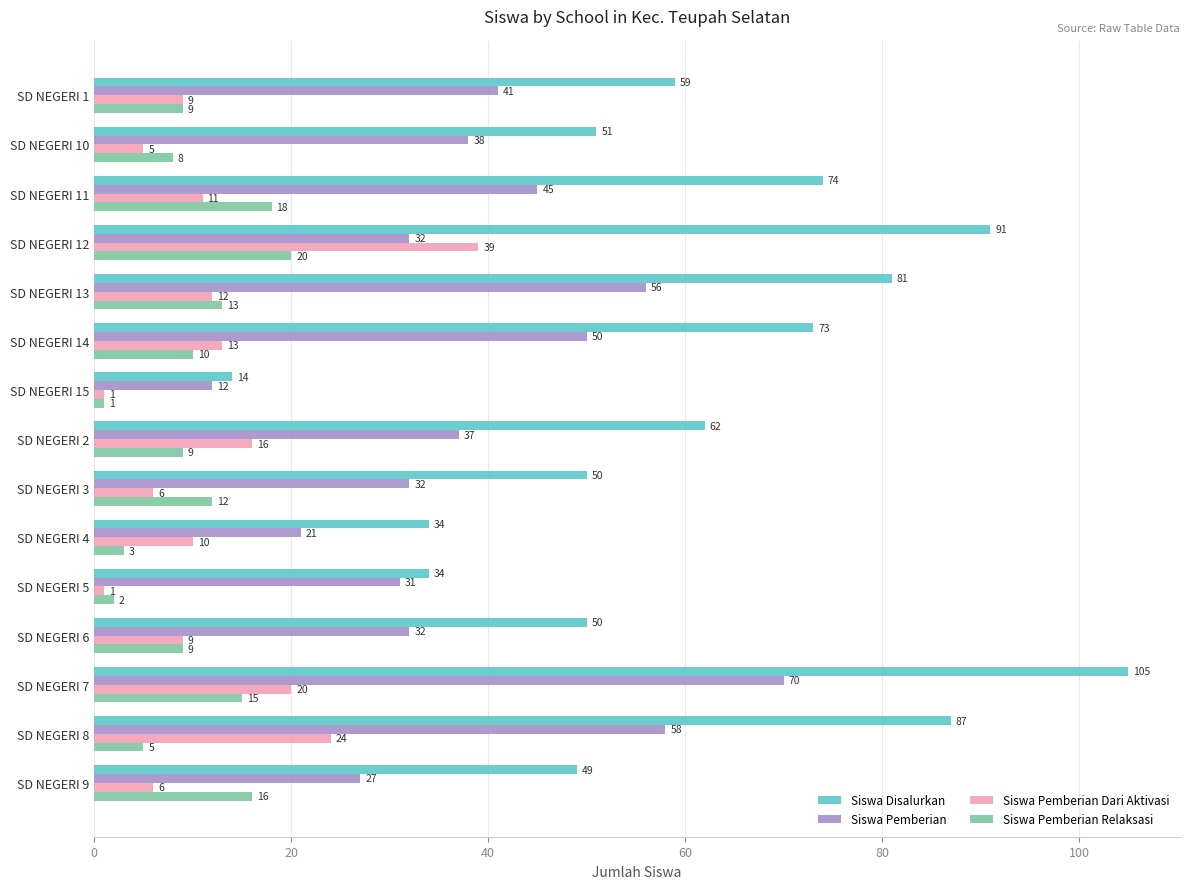

Which series changed the most between SD NEGERI 14 and SD NEGERI 6?

Siswa Disalurkan